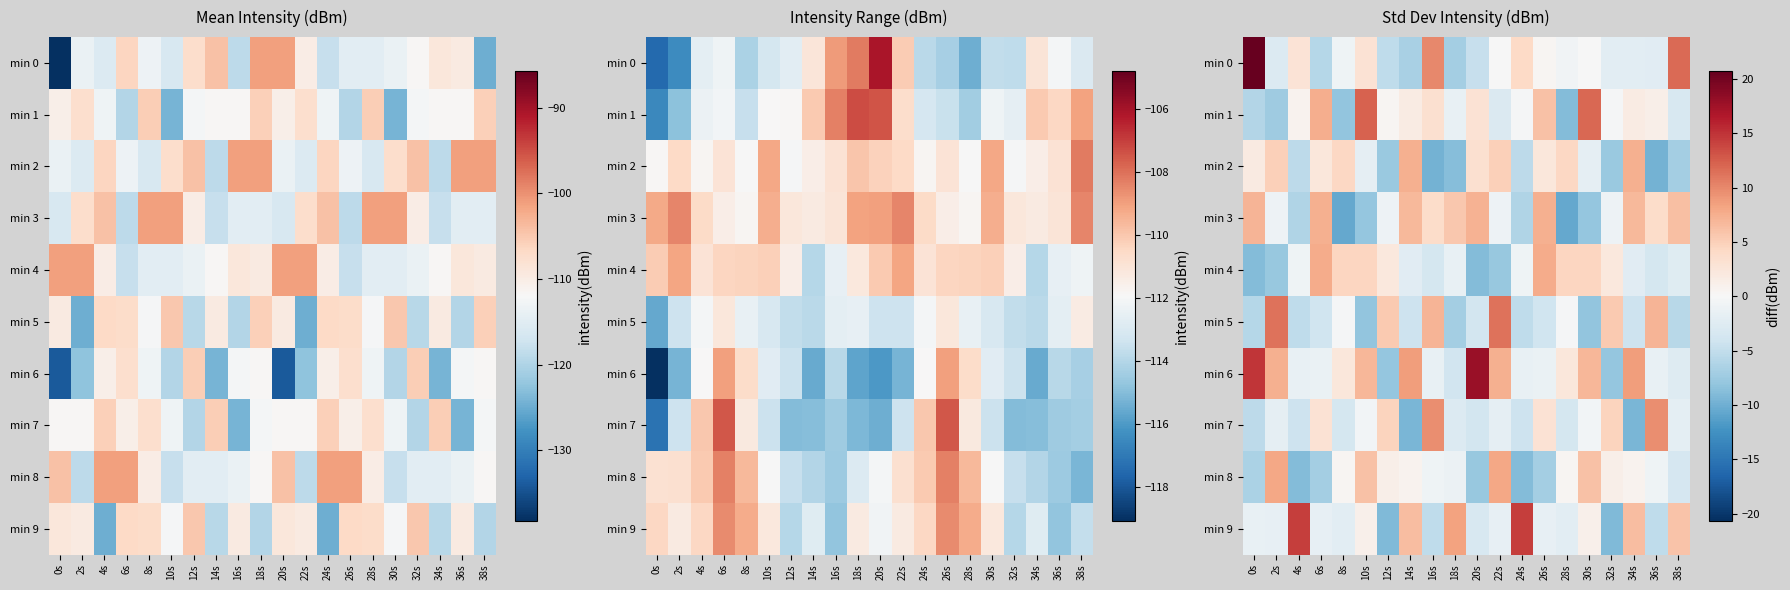

Count the number of categories in the chart.

20